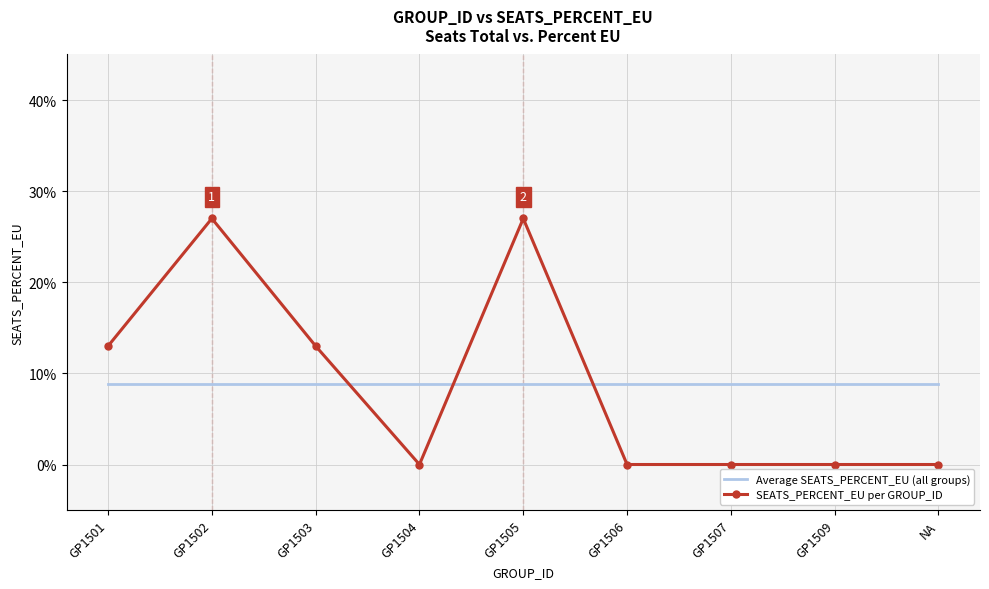

At which category does SEATS_PERCENT_EU per GROUP_ID reach its first local peak?

GP1502